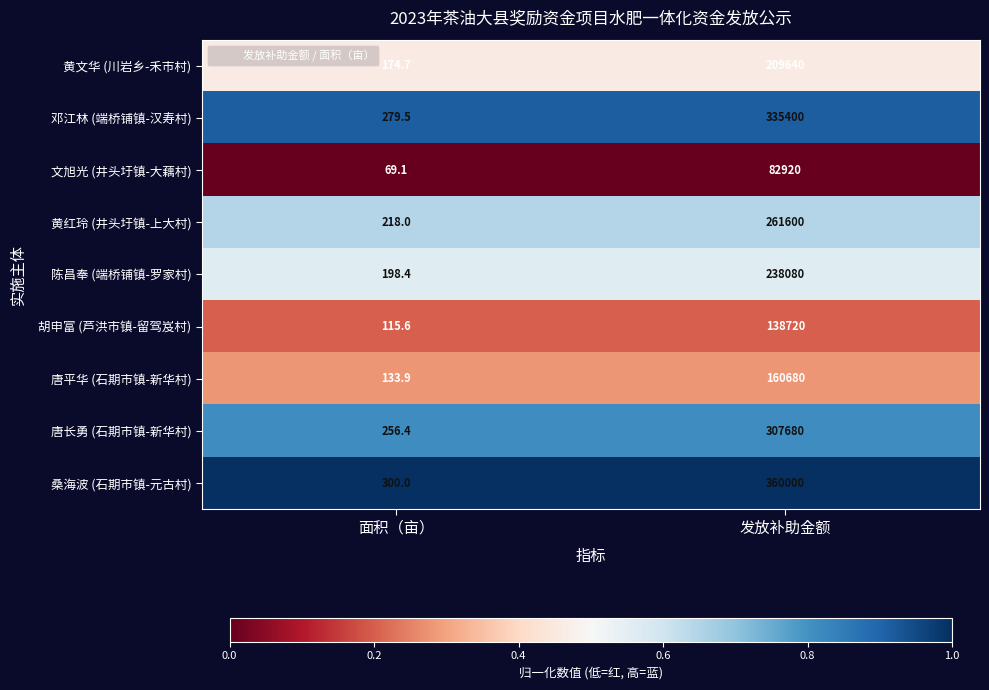

Which series has the largest range (max minus min)?

桑海波 (石期市镇-元古村)